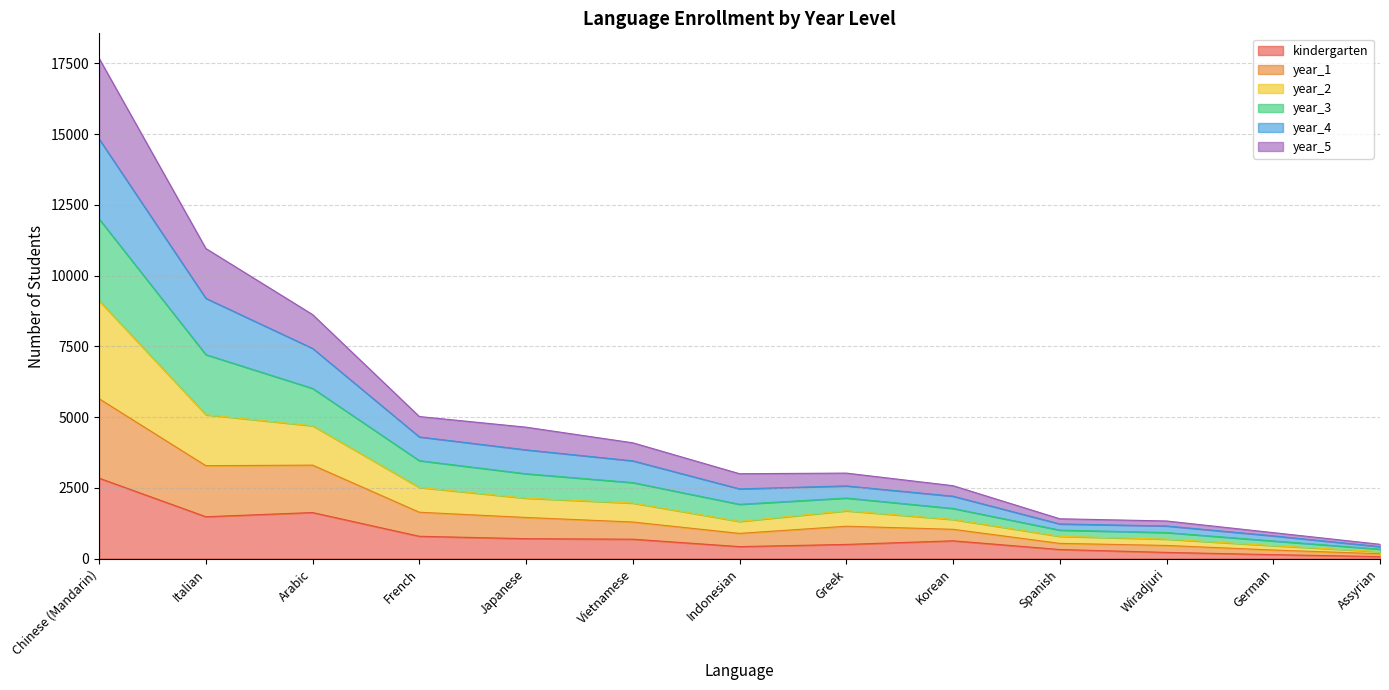

The value of kindergarten at Italian is 1481. True or false?

True